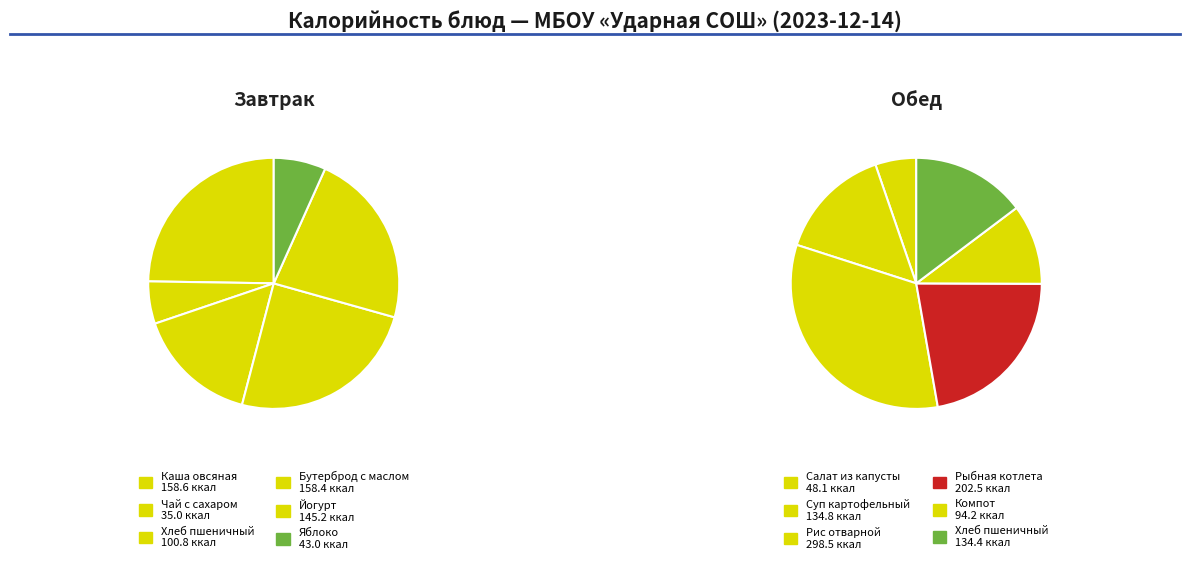

Count the number of slices in the pie.

6